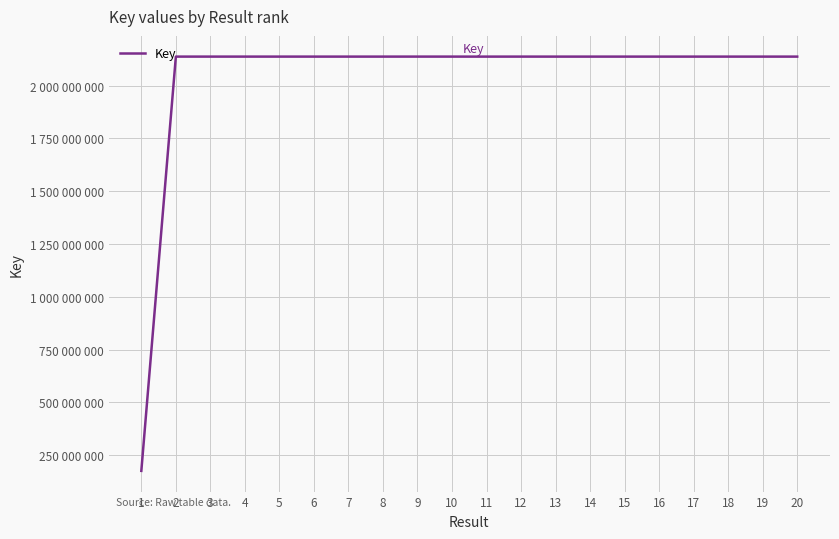

Reading right to left, list all the values displayed in this chart.

2137679561	2137678424	2137700800	2137679547	2137682764	2137700704	2137669321	2137659262	2137720867	2137659284	2137722149	2137729114	2137691792	2137680494	2137692757	2137718807	2137720911	2137691766	2137719203	176267060